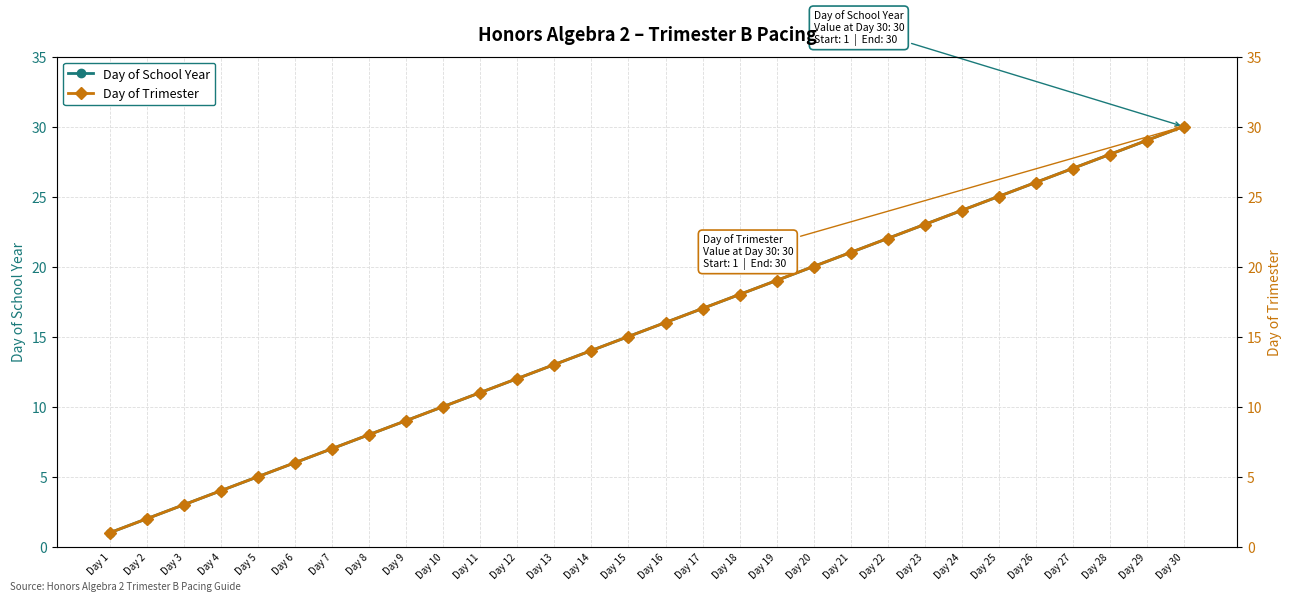

Reading right to left, what are all the values shown in this chart?

Day of School Year: 30	29	28	27	26	25	24	23	22	21	20	19	18	17	16	15	14	13	12	11	10	9	8	7	6	5	4	3	2	1
Day of Trimester: 30	29	28	27	26	25	24	23	22	21	20	19	18	17	16	15	14	13	12	11	10	9	8	7	6	5	4	3	2	1